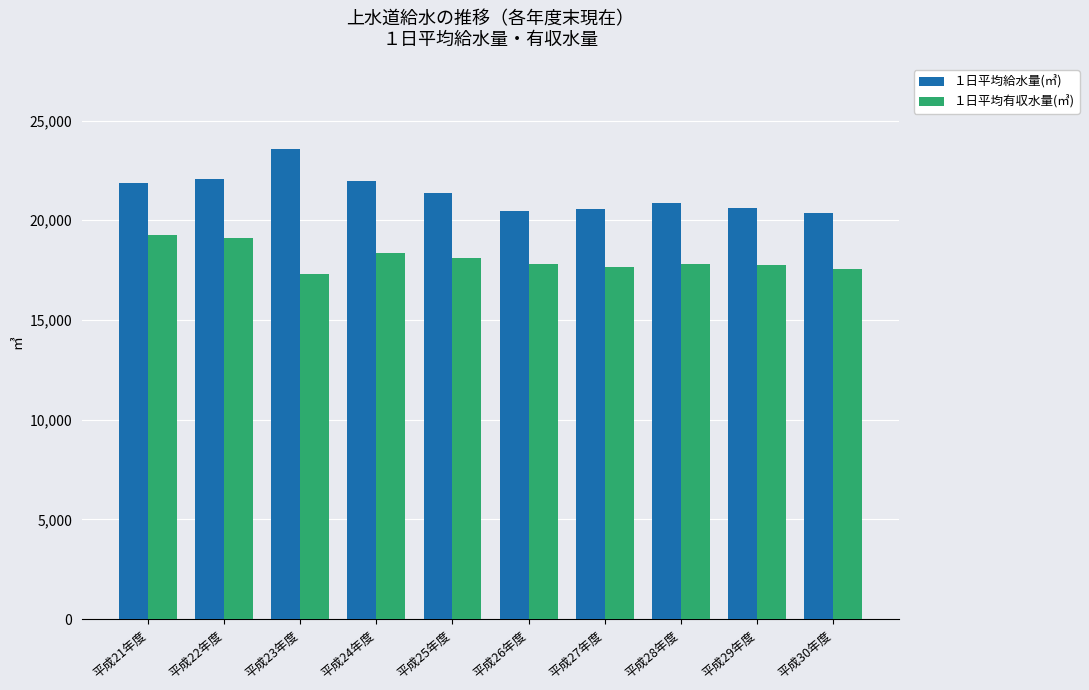

What is the difference between the highest and lowest values at 平成30年度?

2822